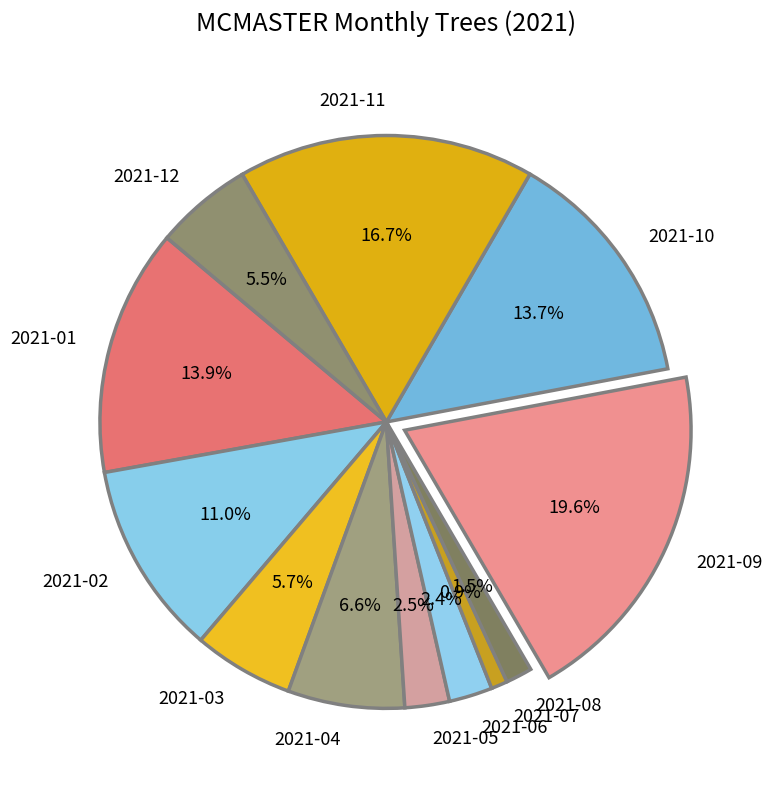

Which category has the biggest portion of the pie?

2021-09